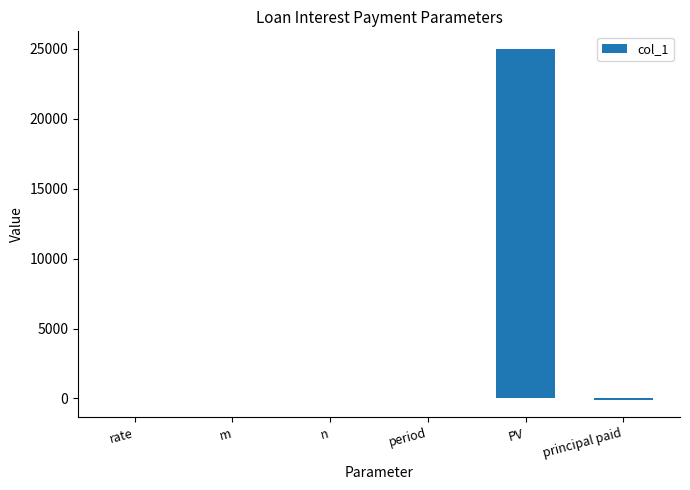

Which category has the highest value across all series?

PV